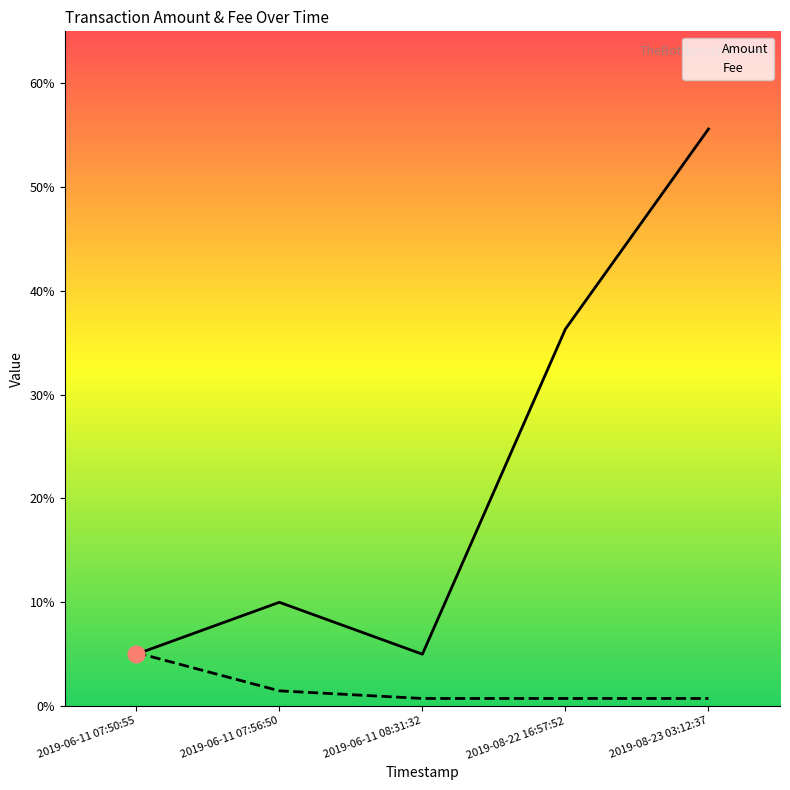

At which label does Amount reach its peak?

2019-08-23 03:12:37